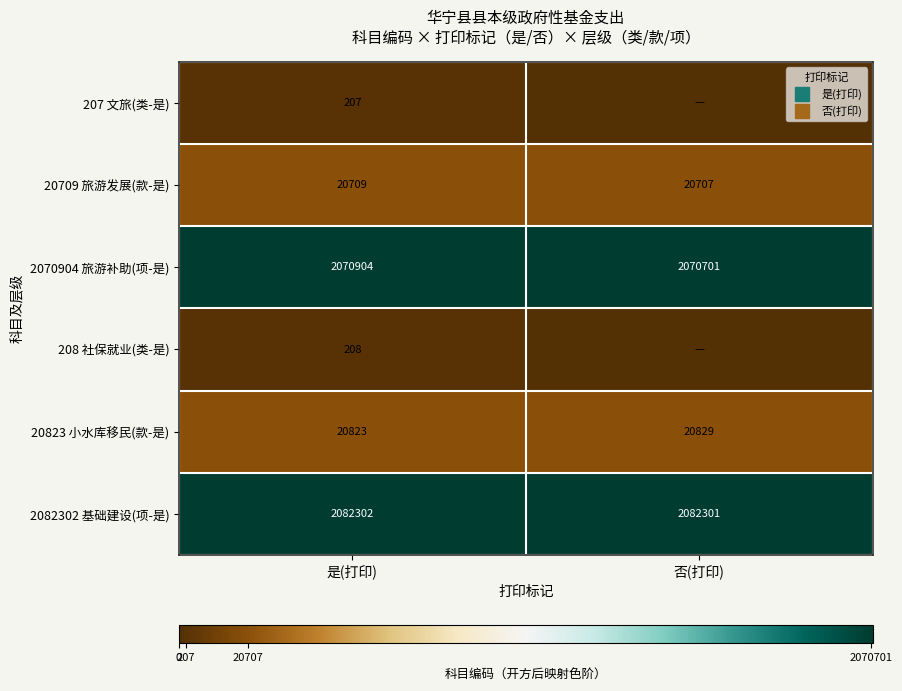

The 2070904 旅游补助(项-是) series shows 2514.7 at 否(打印). True or false?

False